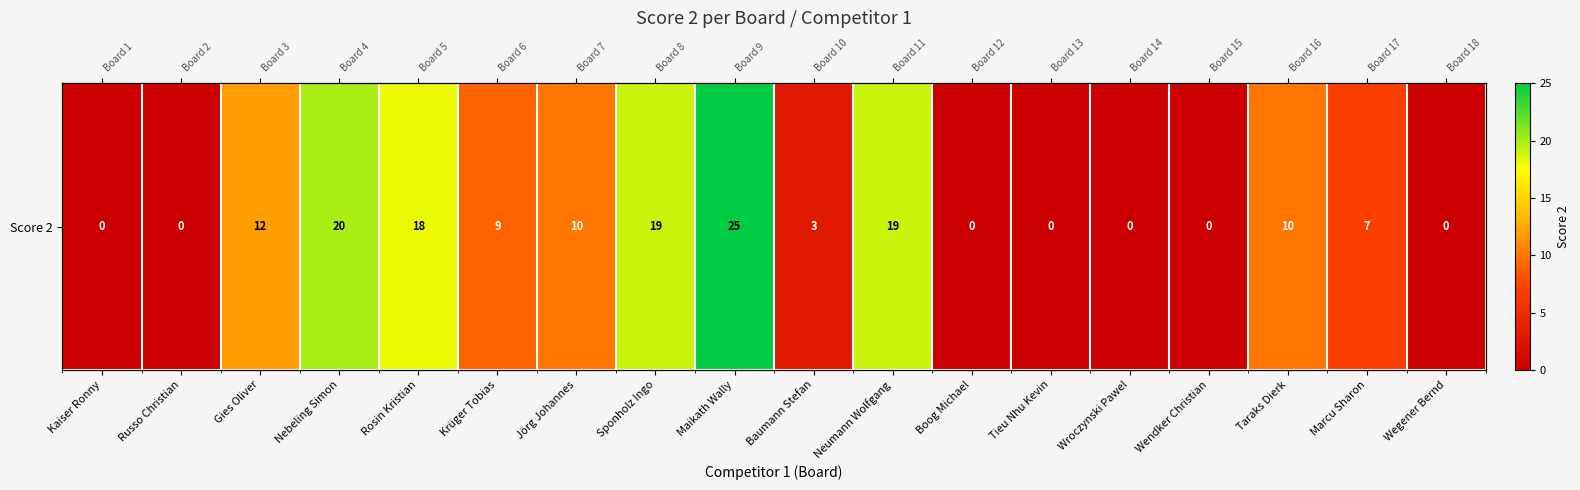

What is the sum of the values at Wendker Christian and Nebeling Simon?

20